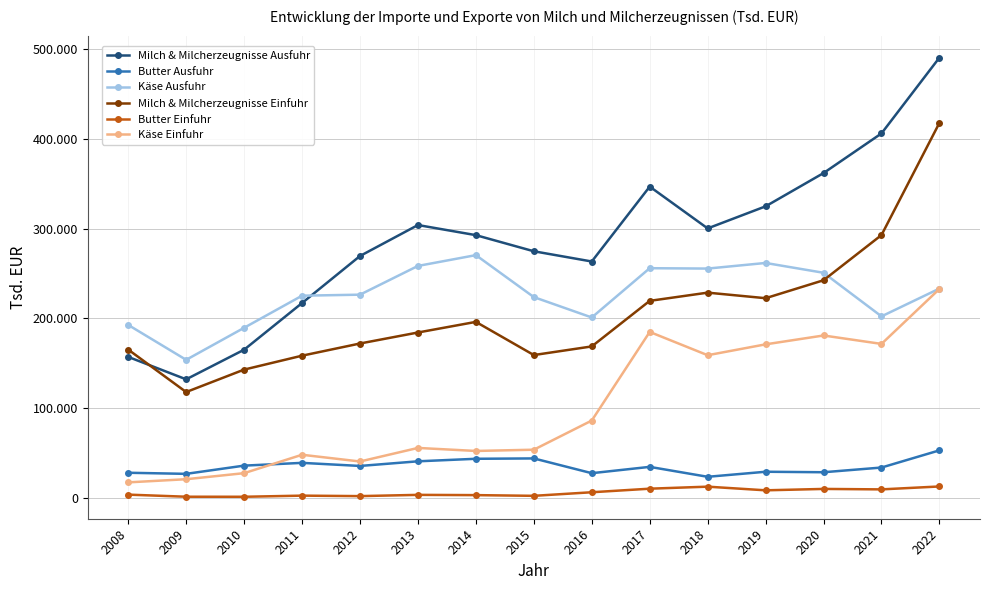

How many interior local peaks does the Käse Einfuhr series have?

4